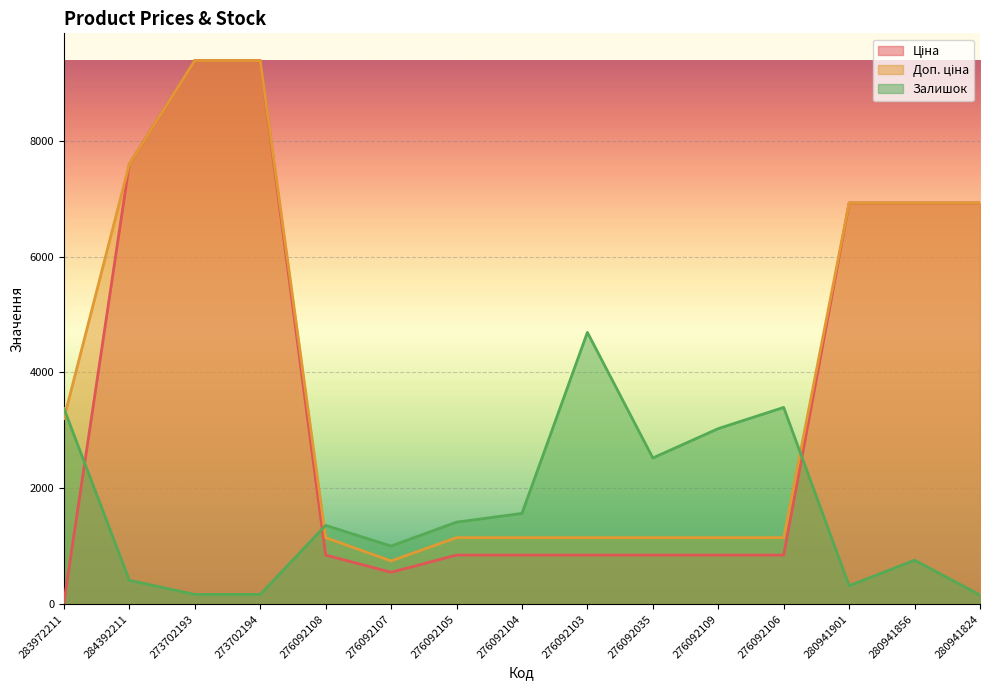

What position from the left is 280941824?

15